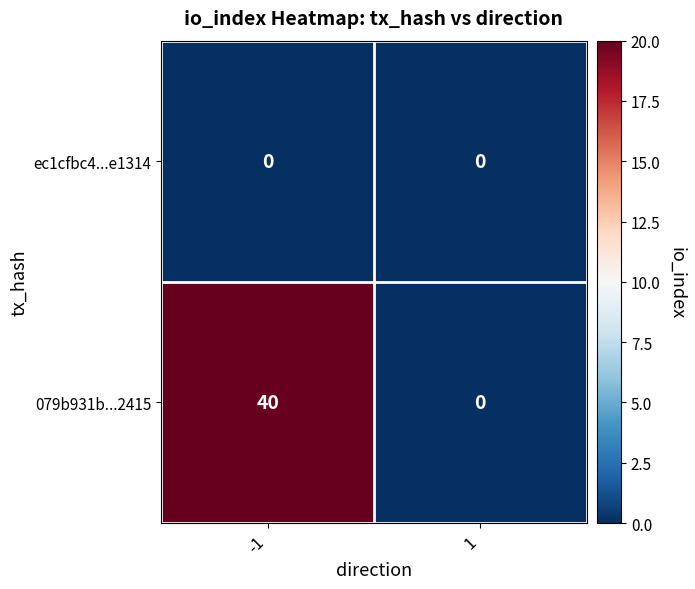

The value of 079b931b...2415 at 1 is 16. True or false?

False